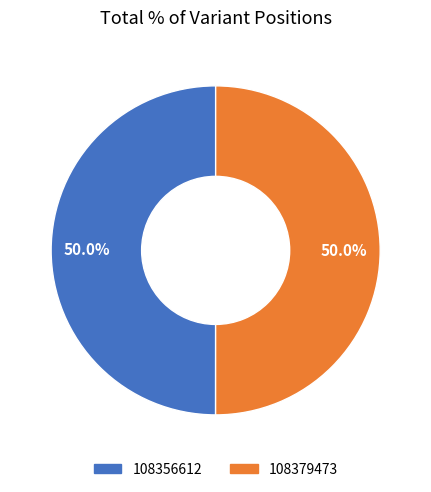

What portion of the pie excludes 108356612?

50.0%